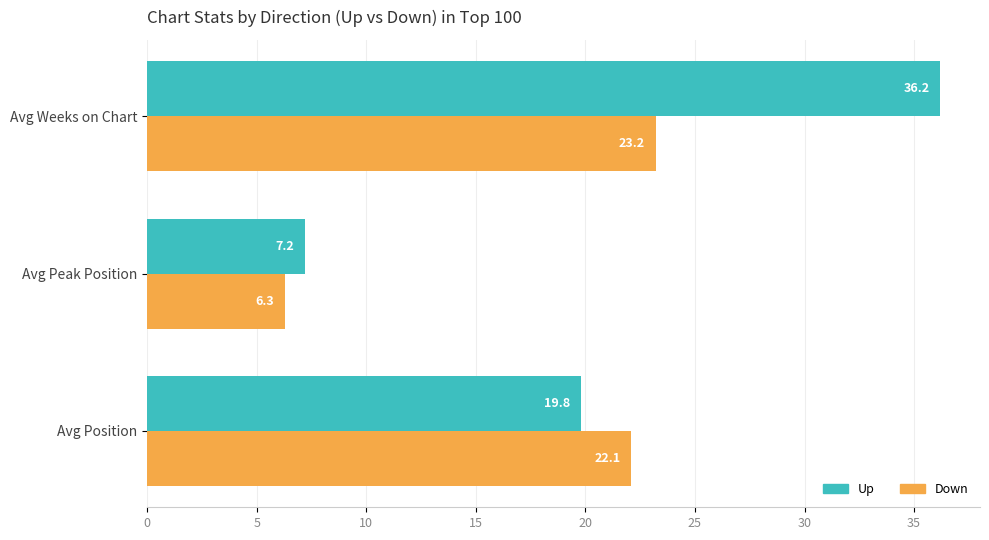

Which label corresponds to the largest value in the chart?

Avg Weeks on Chart